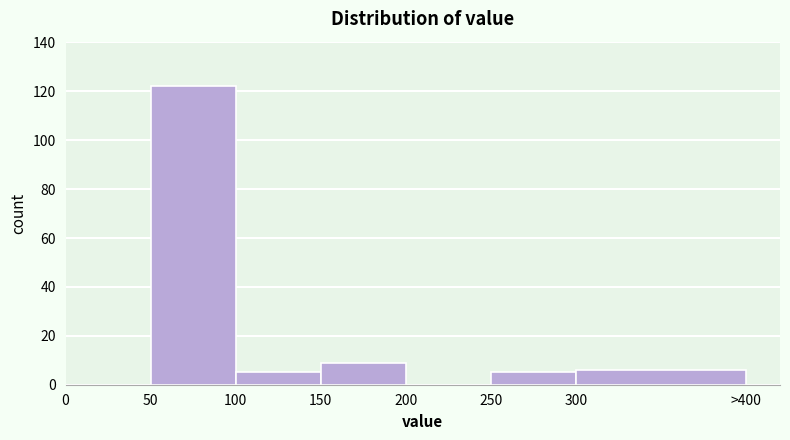

Reading left to right, extract all data points from this chart.

0=0	50=122	100=5	150=9	200=0	250=5	300=6